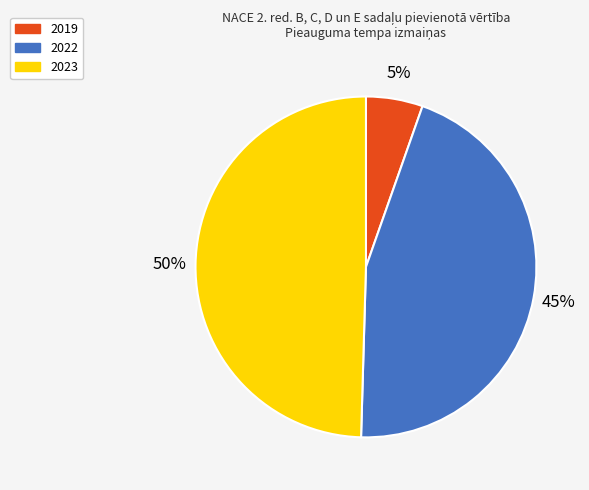

What percentage is the 2023 slice, to the nearest percent?

50%